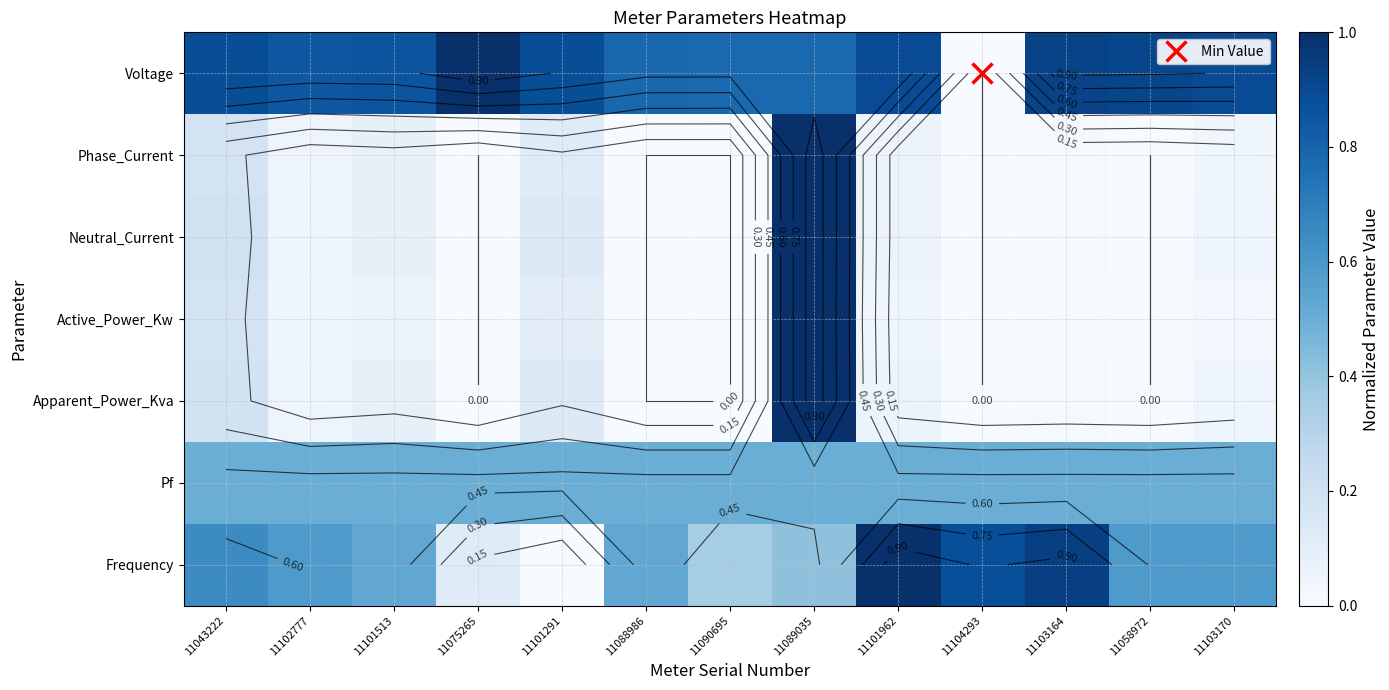

How many data points in Phase_Current are above 0?

8